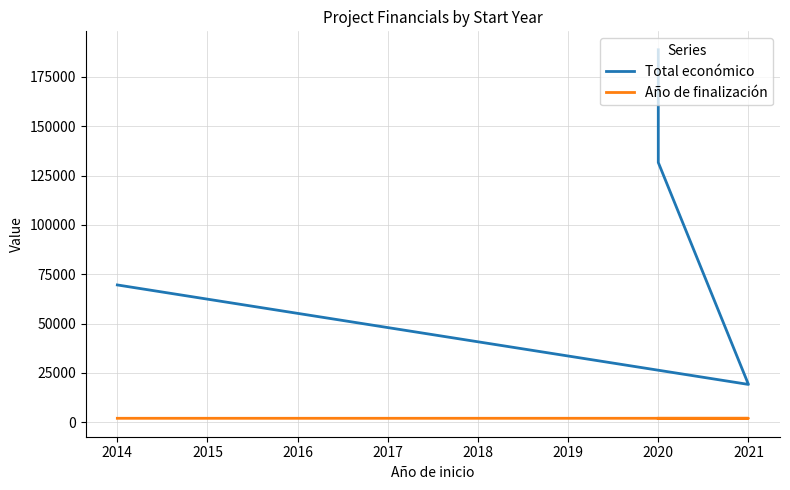

True or false: Total económico and Año de finalización intersect in this chart.

False